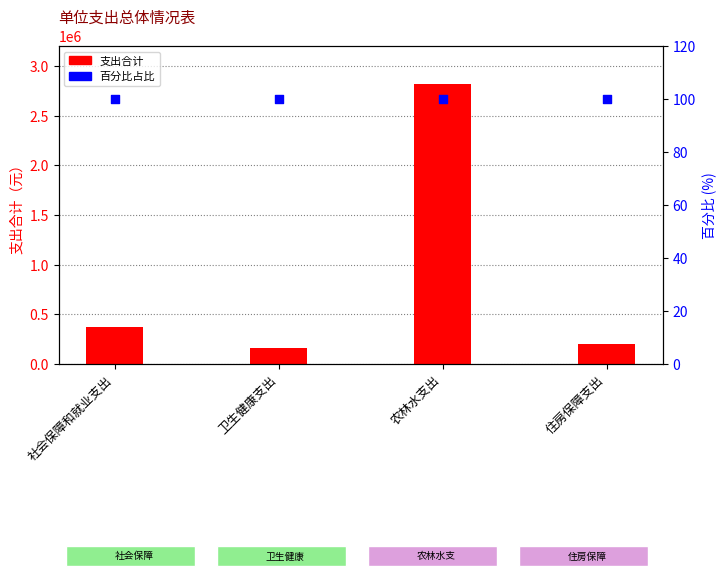

Which series has the largest Y range (max minus min)?

支出合计